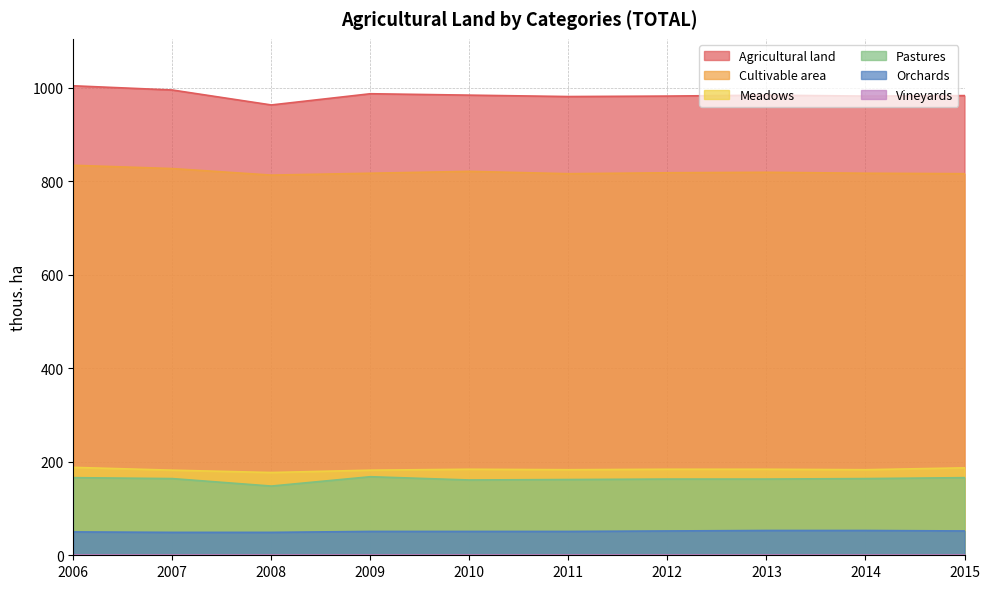

Which category has the highest value in the Agricultural land series?

2006